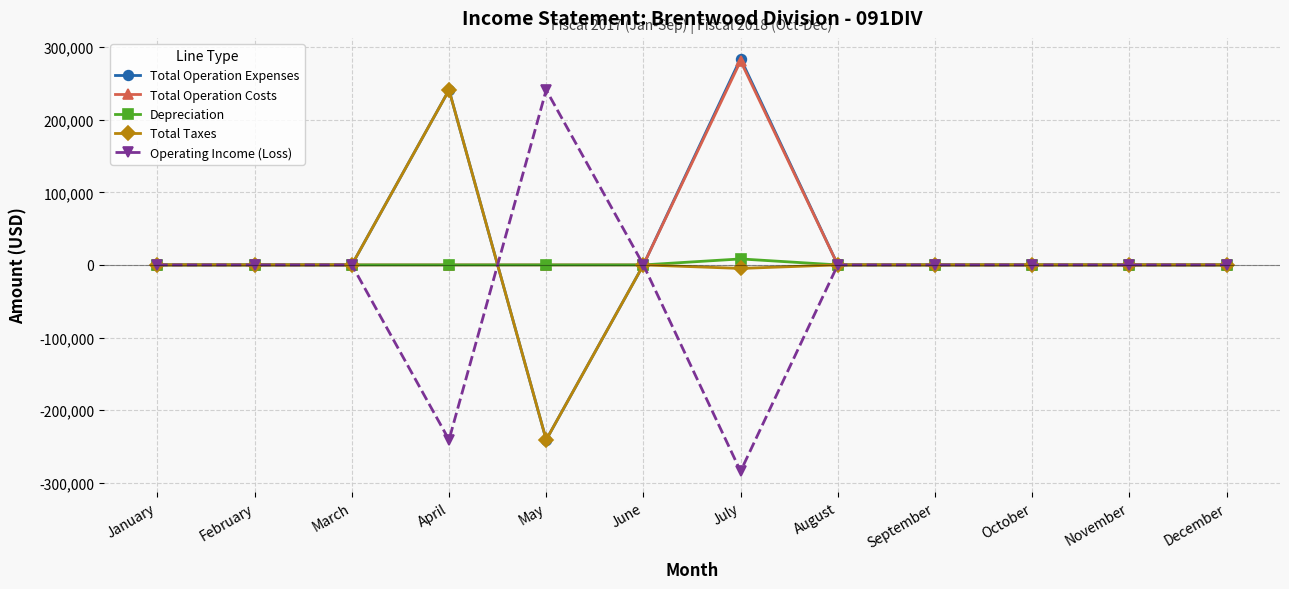

At which label does Total Taxes reach its peak?

April